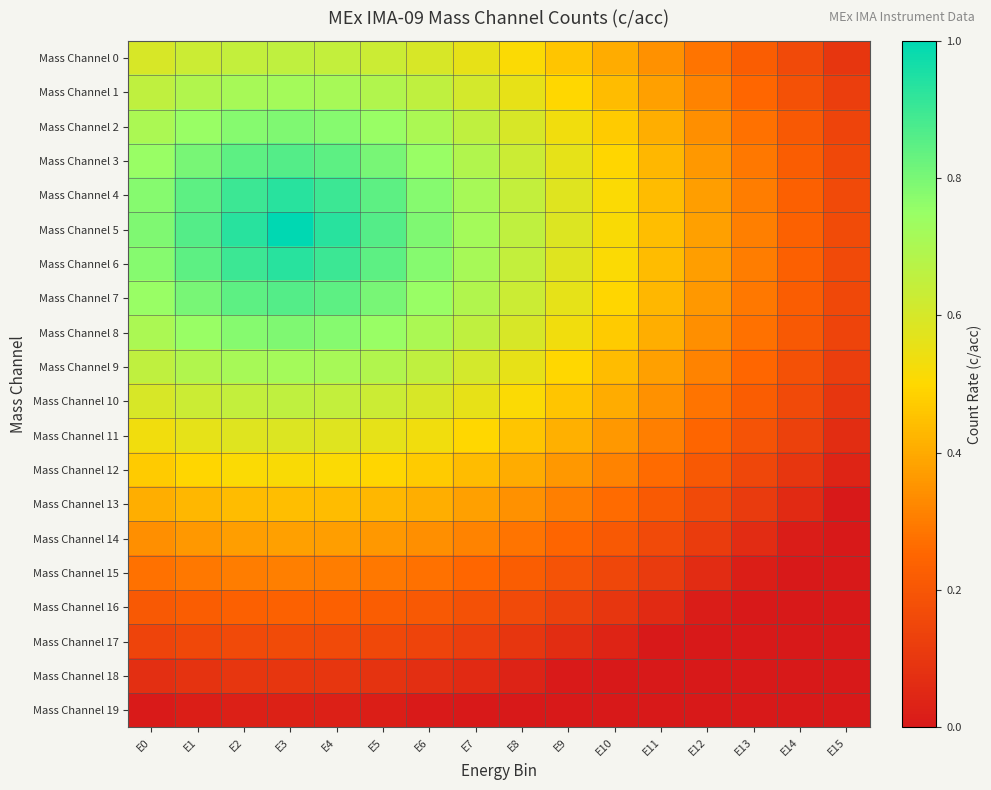

What is the maximum value shown in the chart?

1.0